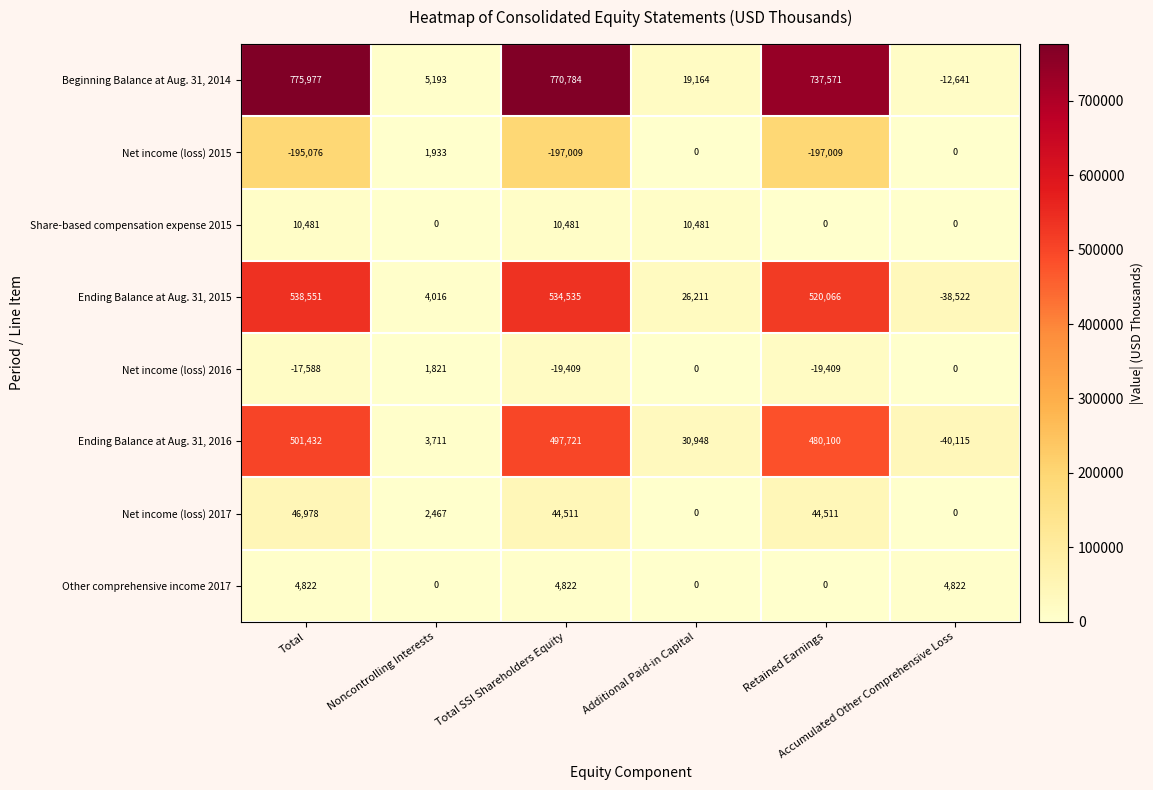

Which series has the largest total across all categories?

Beginning Balance at Aug. 31, 2014